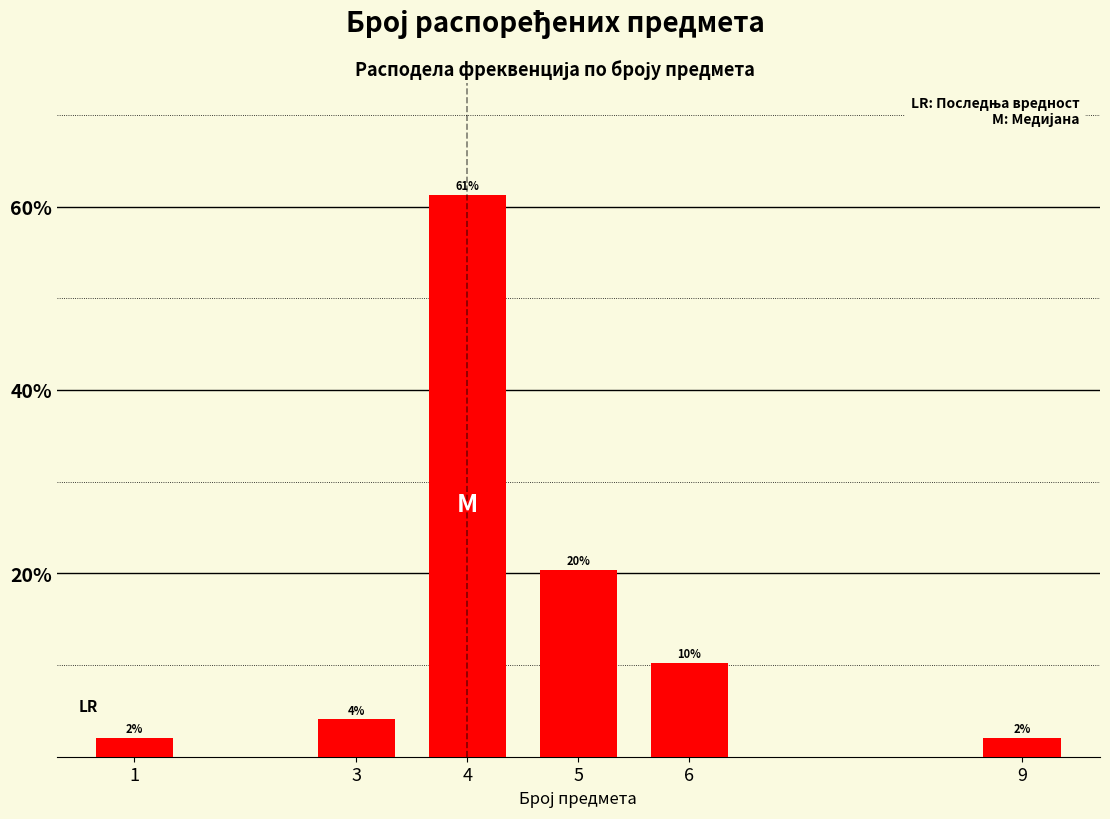

What is the difference between the values at 3 and 9?

2.0